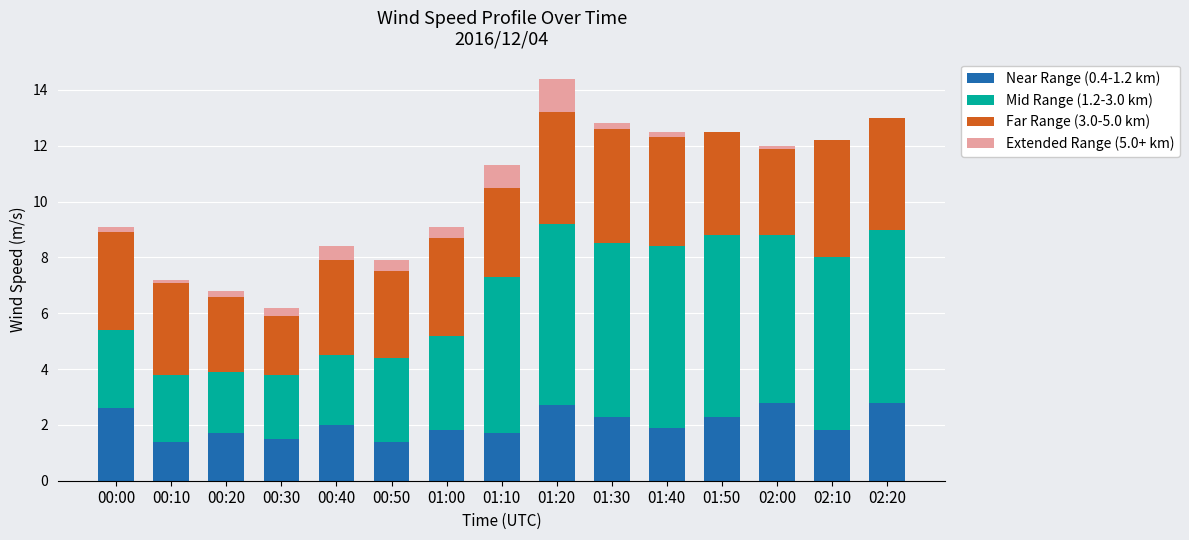

What is the total value across all series at 01:20?

14.4